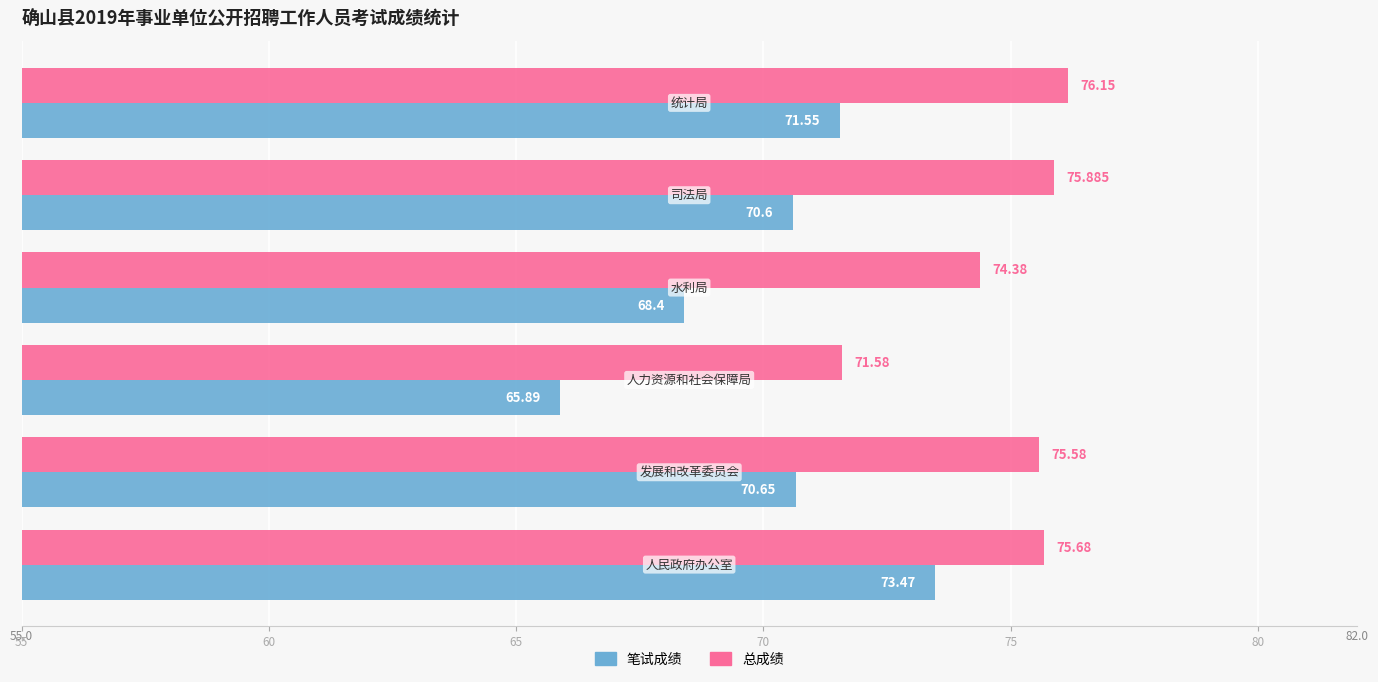

Which series has the widest spread of values?

笔试成绩